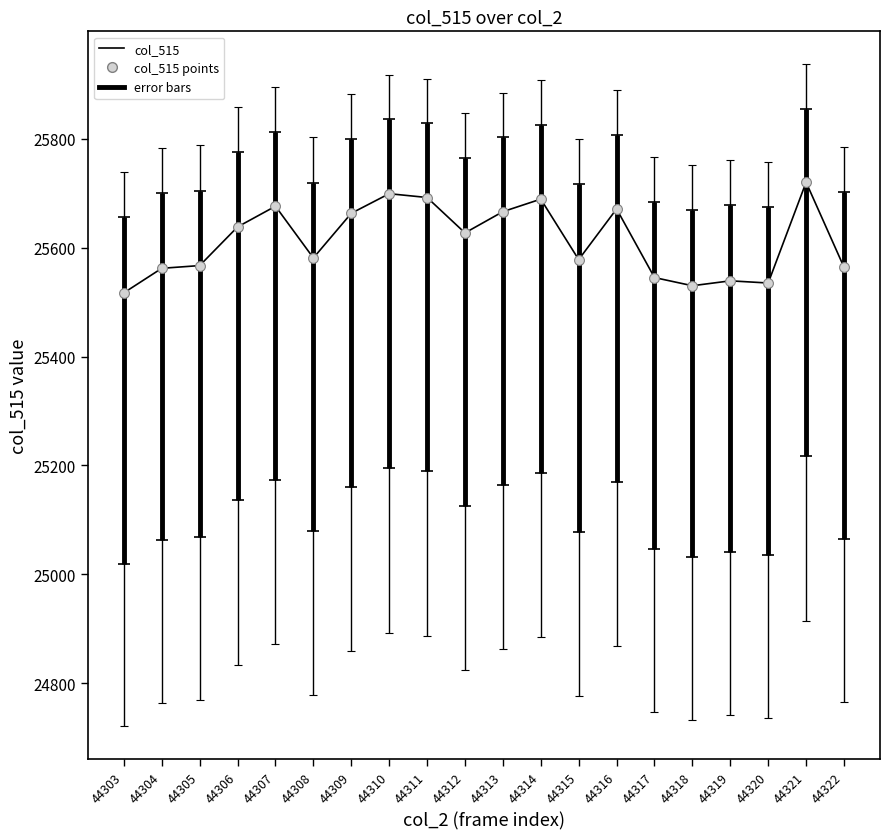

What is the difference between the values at 44308 and 44321?

139